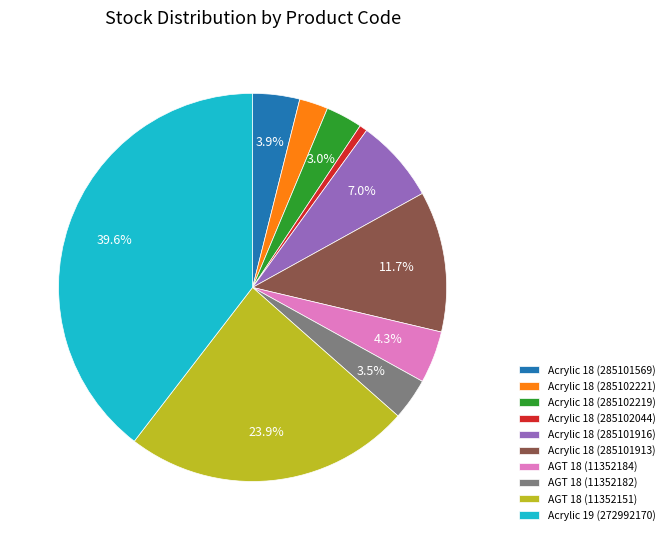

Does Acrylic 18 (285102044) represent more than half of the total?

No